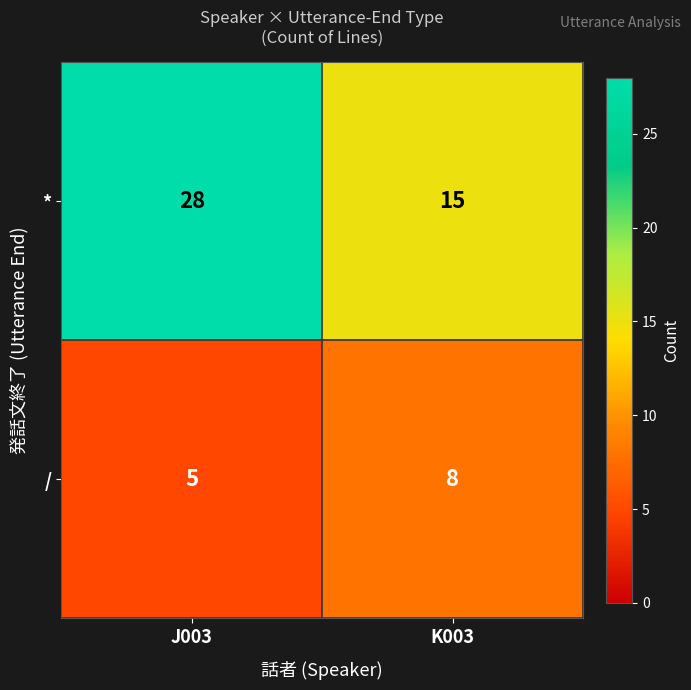

Reading left to right, extract all data points from this chart.

*: J003=28	K003=15
/: J003=5	K003=8